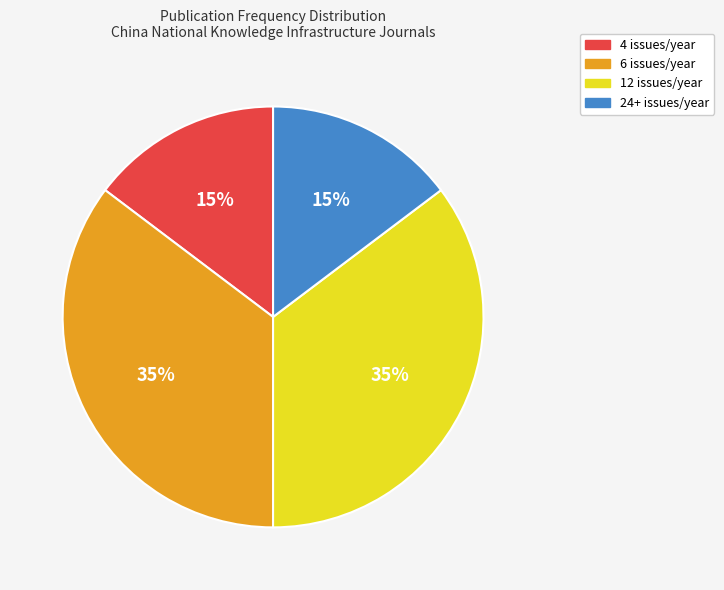

Count the number of slices in the pie.

4